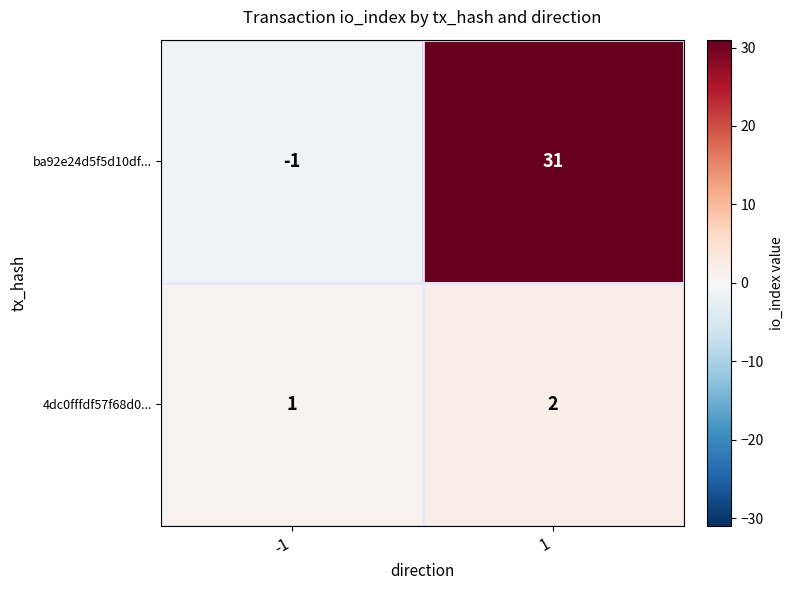

What is the spread (max minus min) of values at 1?

29